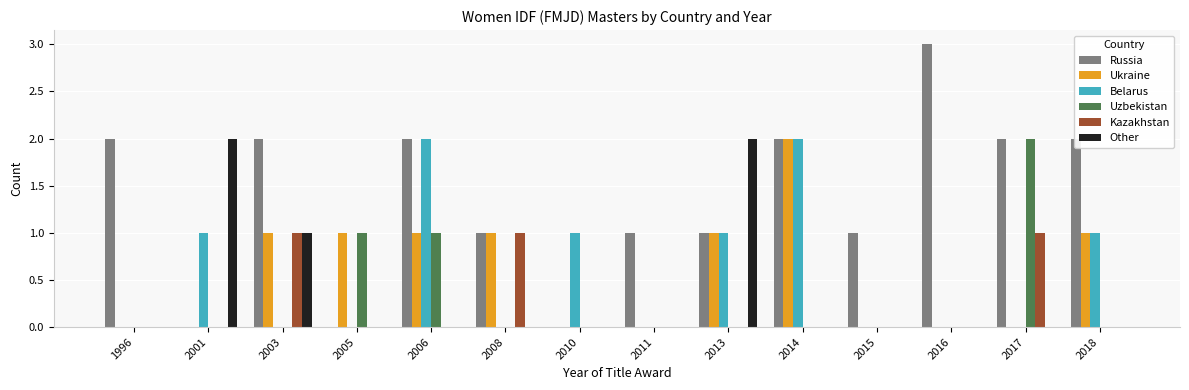

Is it true that Other equals -1 at 1996?

False